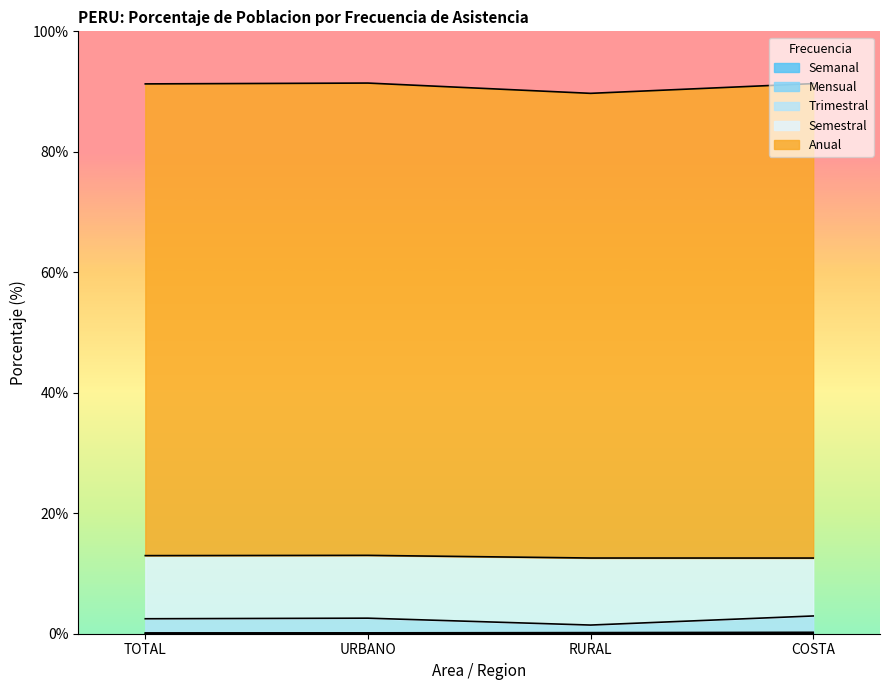

True or false: Mensual has a value of 8.3 at URBANO.

False